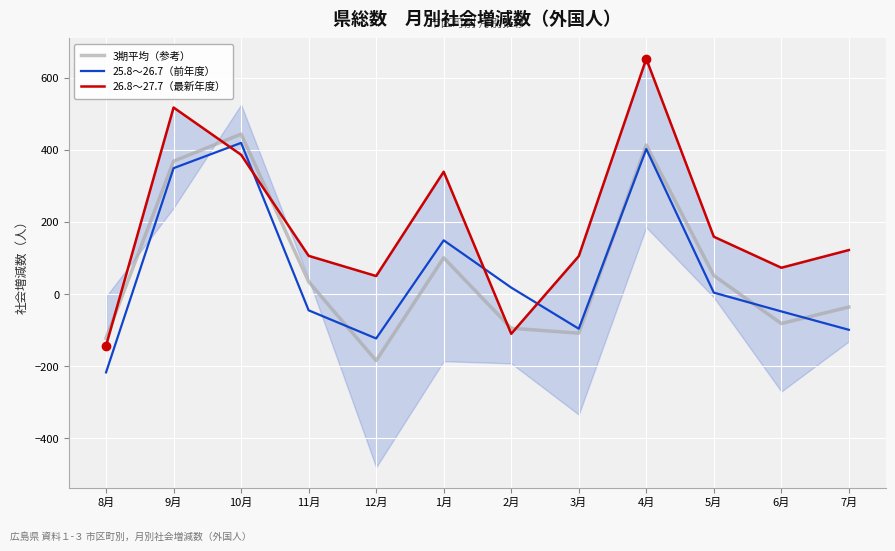

What is the sum of the 25.8～26.7（前年度） values at 12月 and 5月?

-119.0